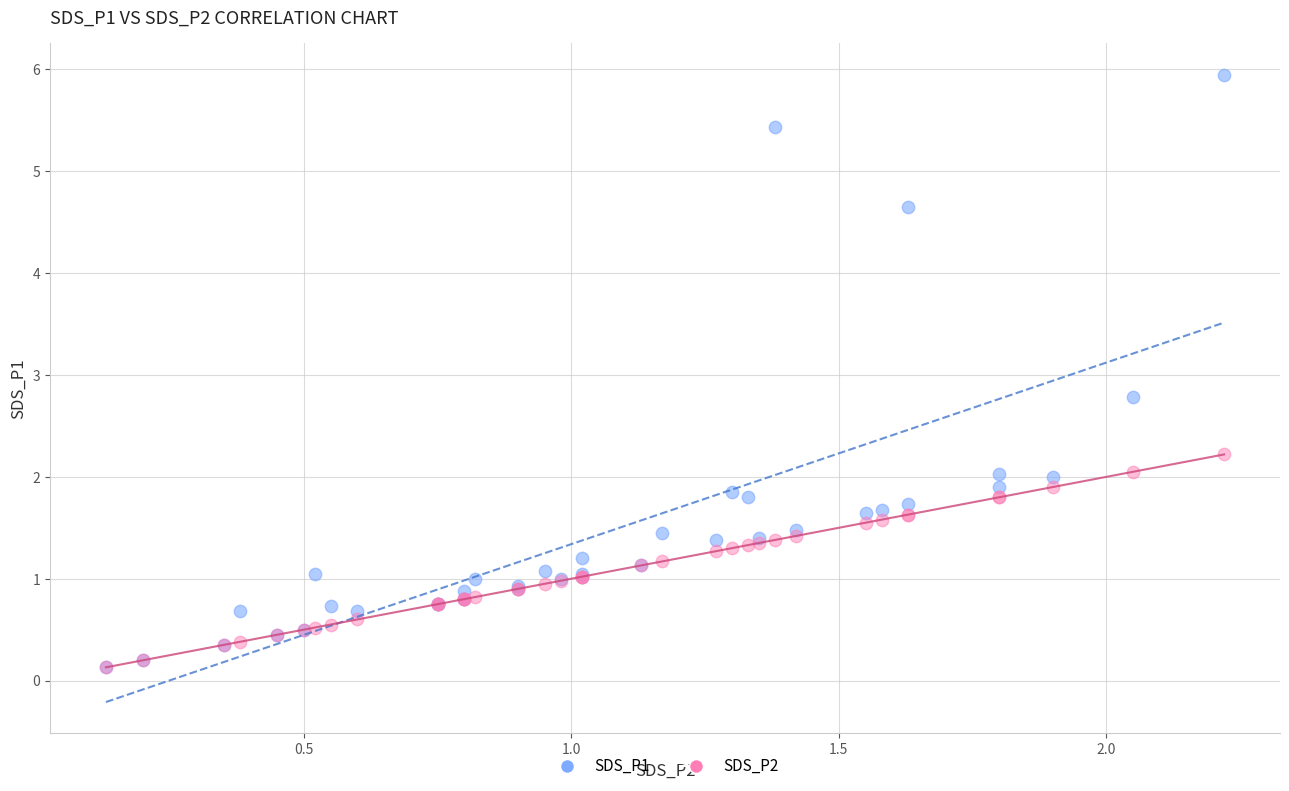

What are all the series names shown in the legend?

SDS_P1, SDS_P2